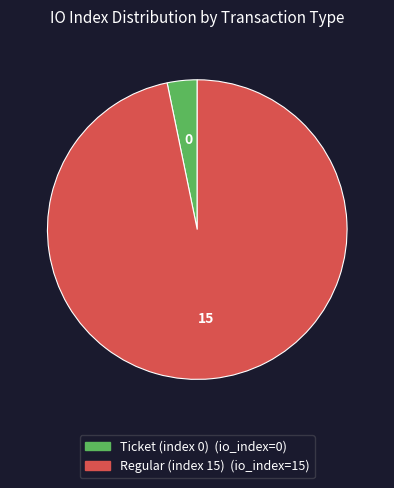

Which category accounts for the majority?

Regular (index 15)